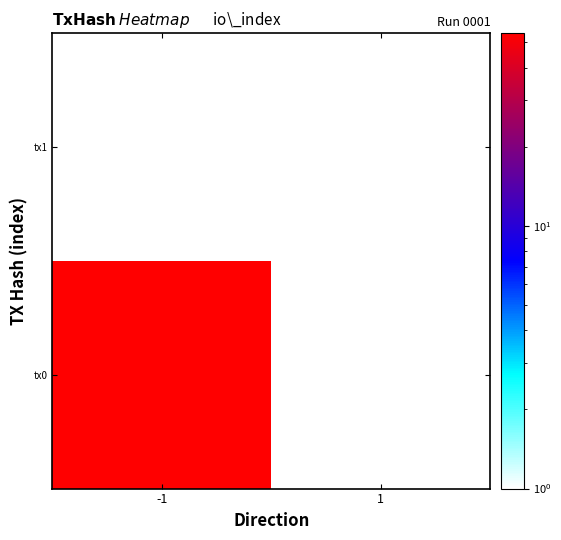

Rank the series by their average value, from lowest to highest.

tx0, tx1